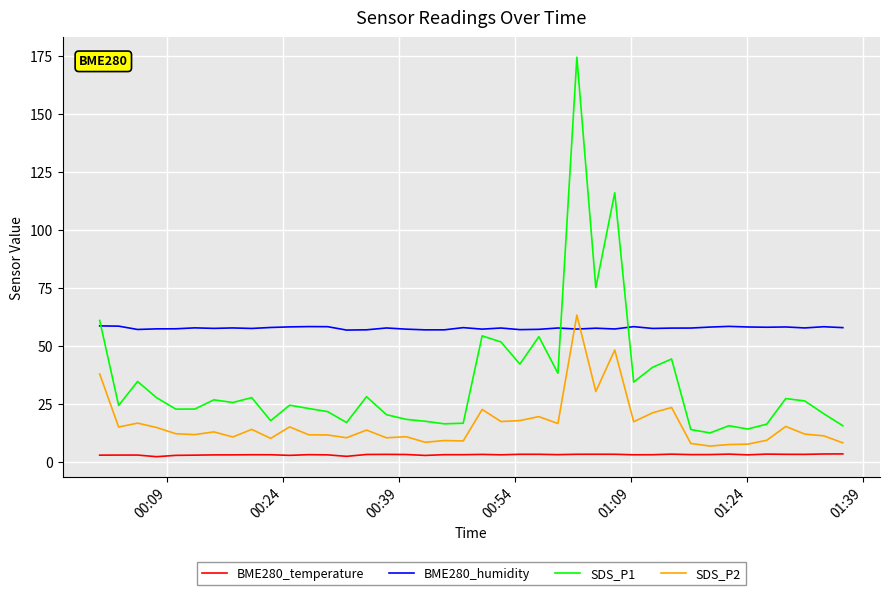

Which series has the largest range (max minus min)?

SDS_P1